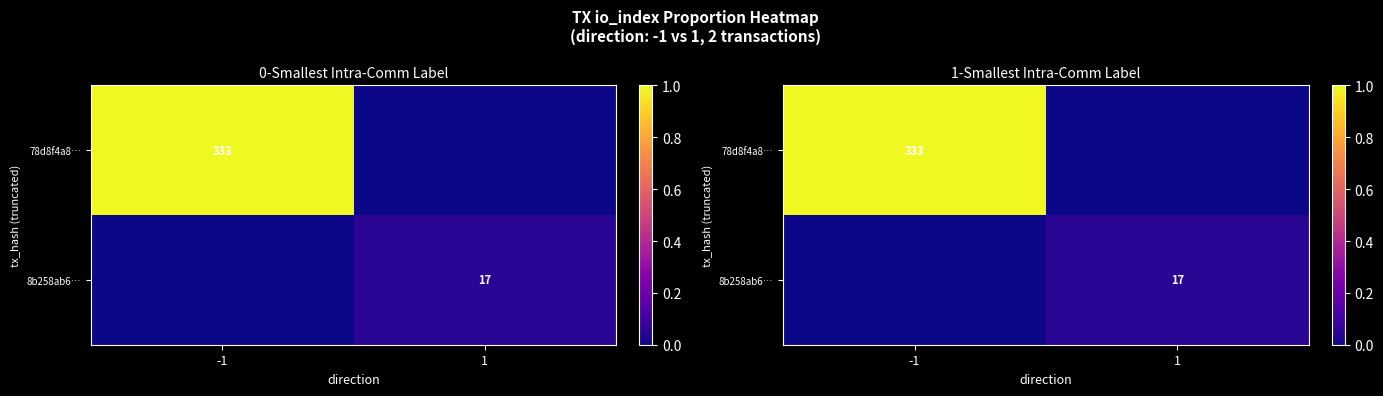

Is it true that 8b258ab6… equals 0.0 at -1?

False